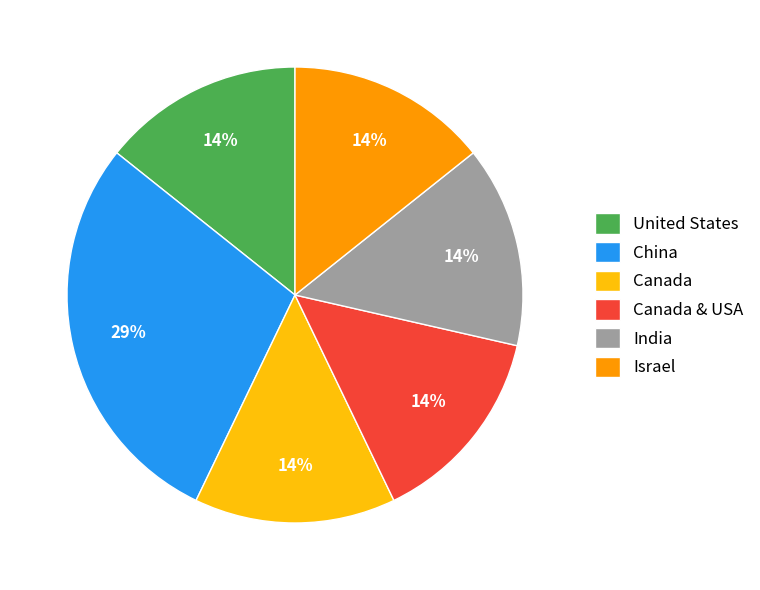

How many slices are in this pie chart?

6